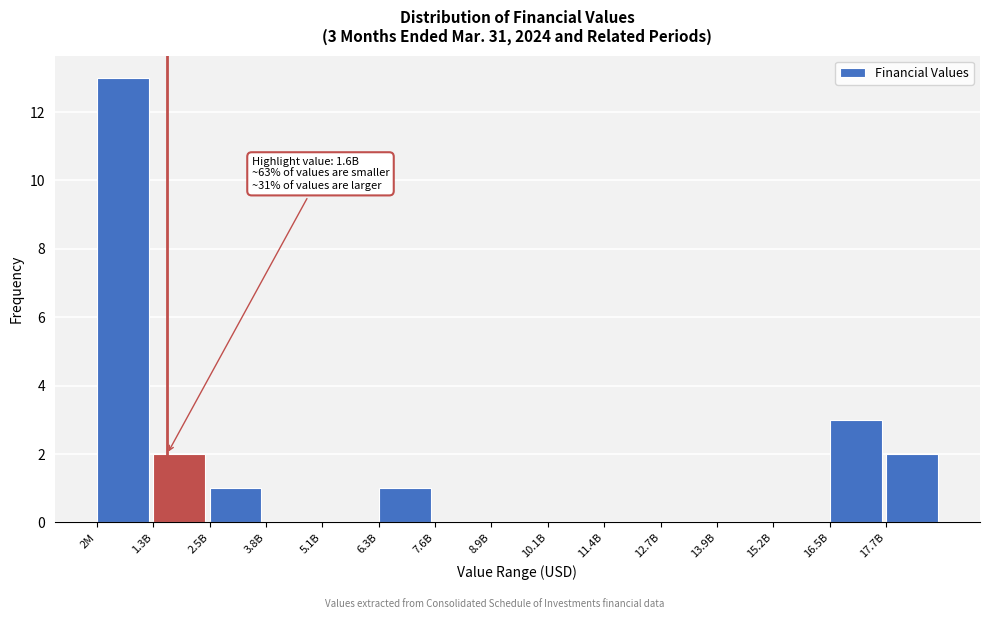

Reading left to right, extract all data points from this chart.

2M=13	1.3B=2	2.5B=1	3.8B=0	5.1B=0	6.3B=1	7.6B=0	8.9B=0	10.1B=0	11.4B=0	12.7B=0	13.9B=0	15.2B=0	16.5B=3	17.7B=2